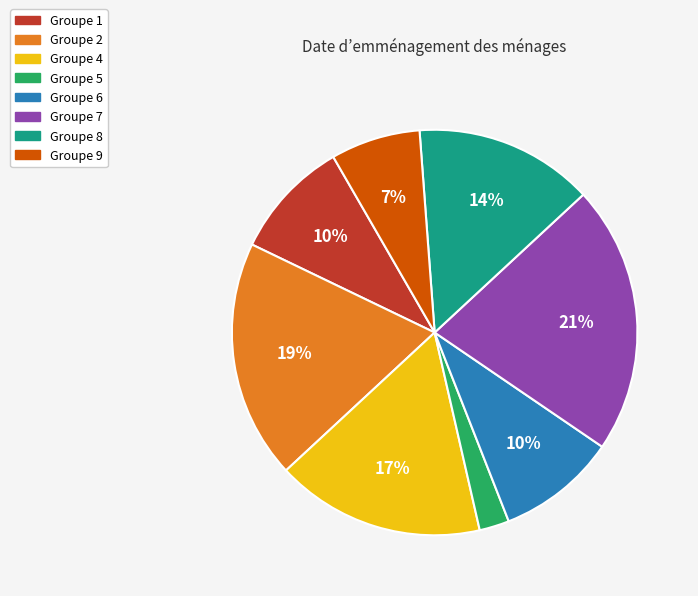

Is there any slice that represents more than half of the pie?

No